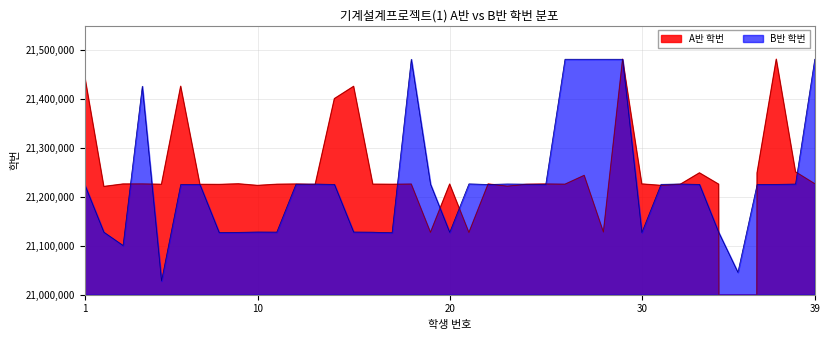

At which label does B반 학번 first exceed 225436?

4